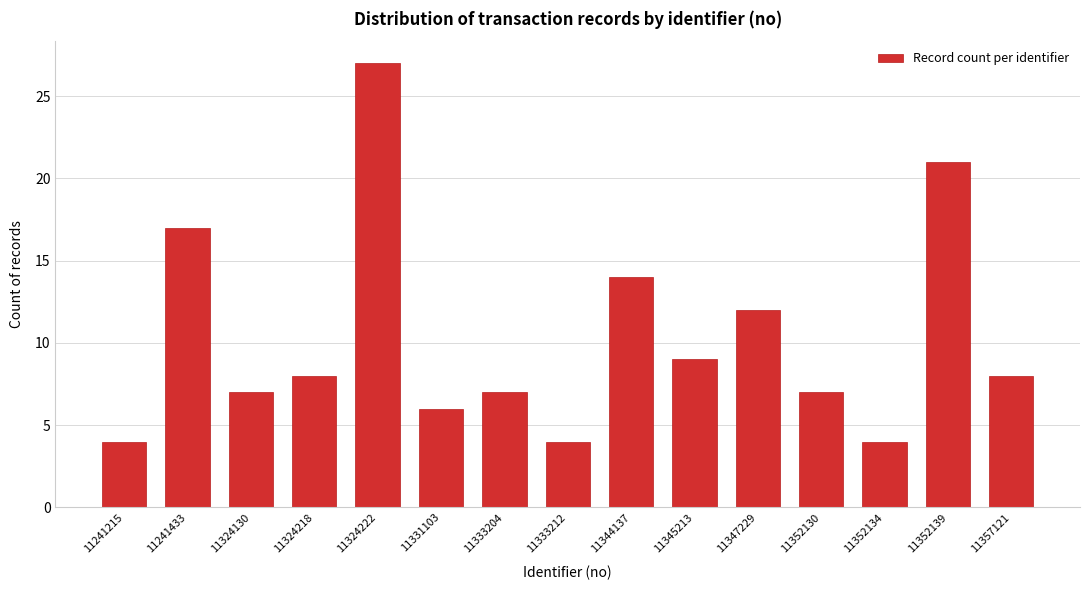

Reading left to right, transcribe all the data shown in this chart.

4	17	7	8	27	6	7	4	14	9	12	7	4	21	8